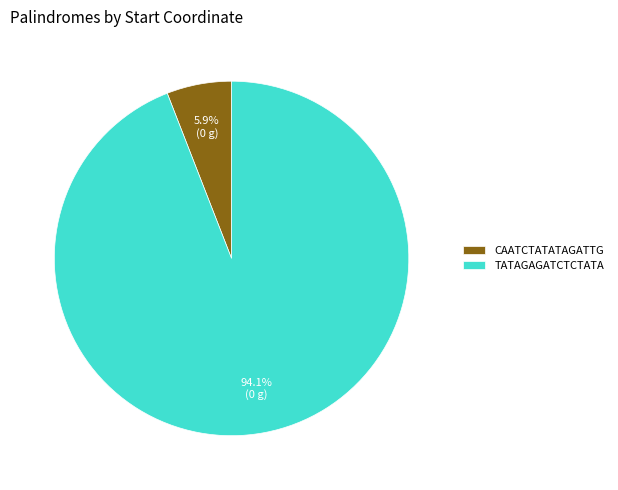

Which slice represents more than half of the pie?

TATAGAGATCTCTATA